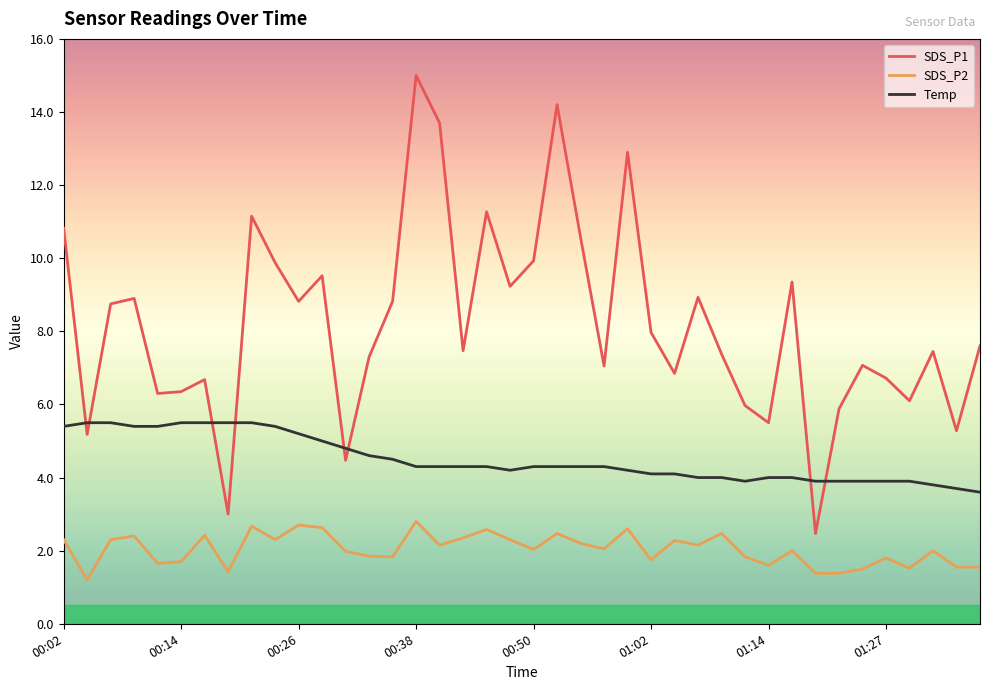

What is the maximum value for SDS_P2?

2.8